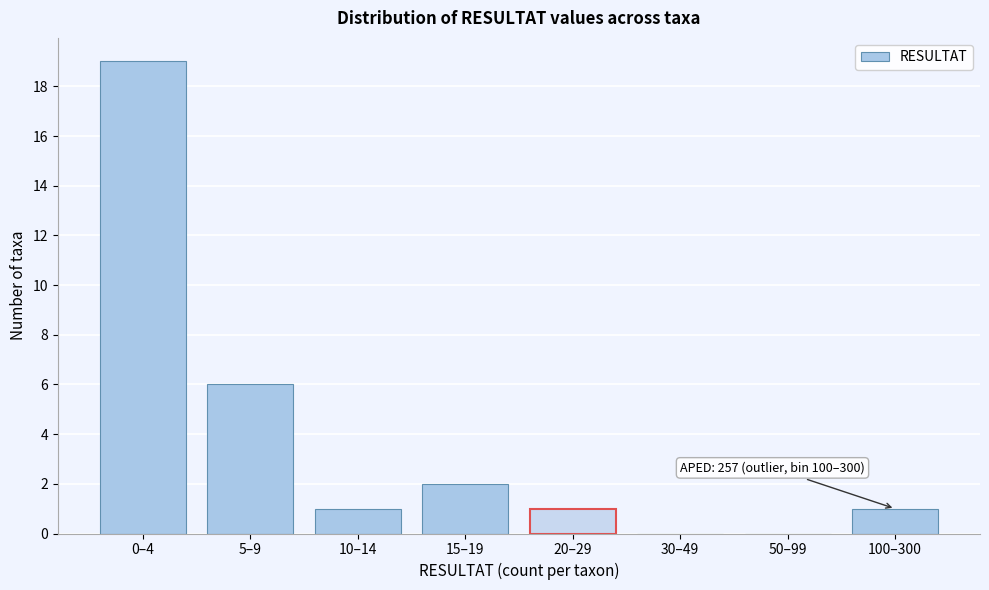

Reading left to right, extract all data points from this chart.

0–4=19	5–9=6	10–14=1	15–19=2	20–29=1	30–49=0	50–99=0	100–300=1